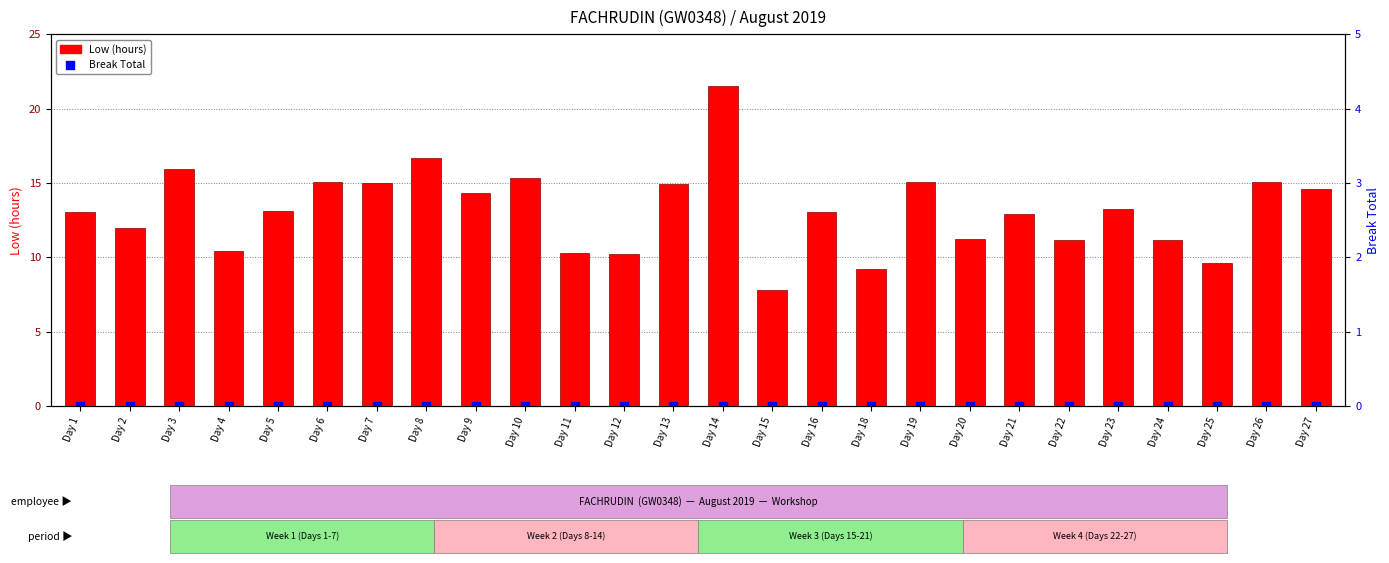

What is the total value across all series at Day 9?

14.4